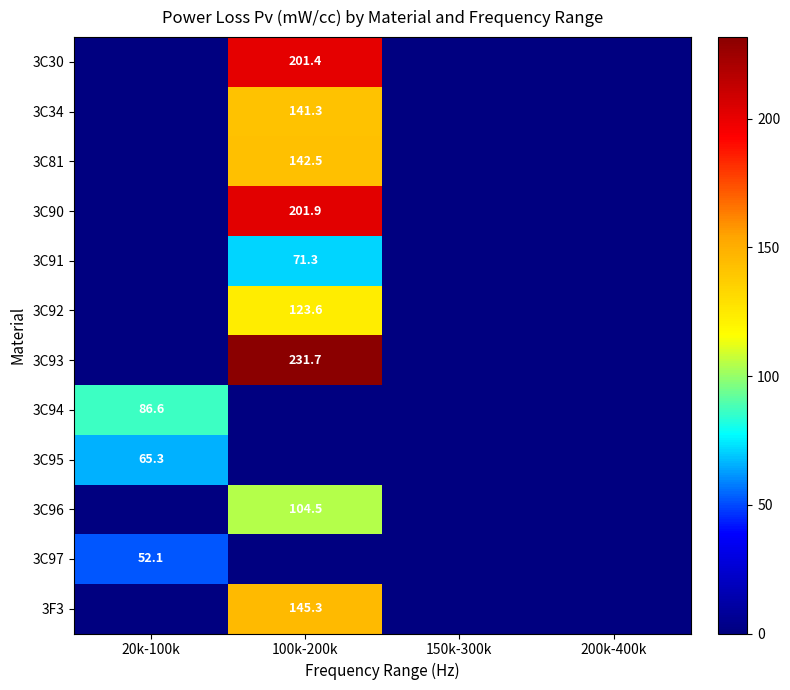

Is it true that 3C96 equals 158.9 at 100k-200k?

False